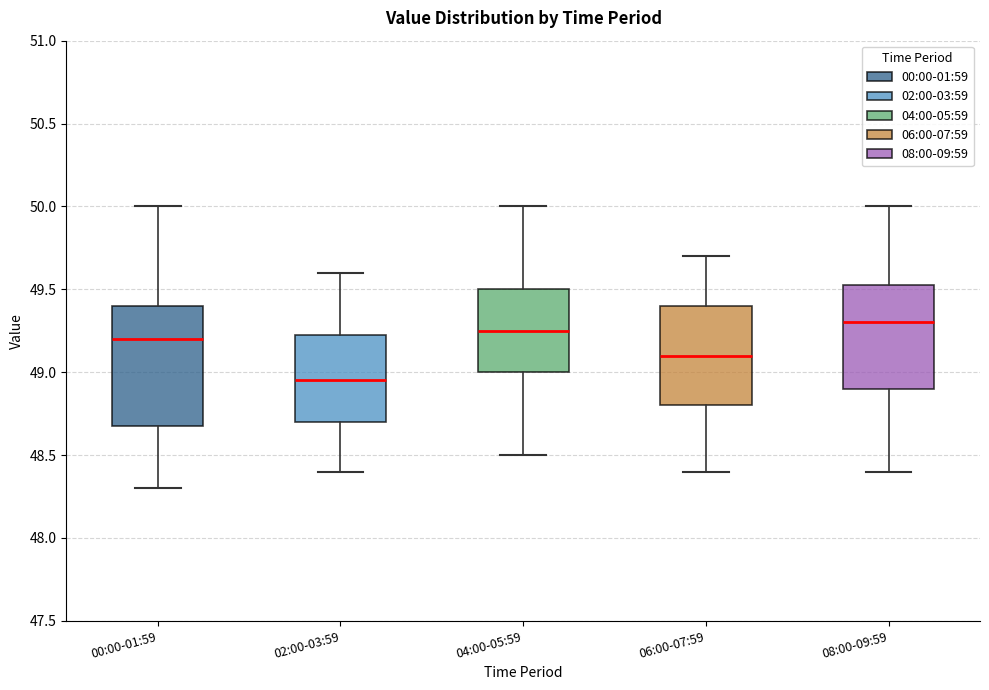

Reading left to right, read every box against the y-axis: the position of its median line, the range the box covers, and the ends of its whiskers. The values are not printed on the chart, so give them approximately, as read against the axis.

00:00-01:59: median 49.20, box 48.70 to 49.40, whiskers 48.30 to 50.00
02:00-03:59: median 48.95, box 48.70 to 49.25, whiskers 48.40 to 49.60
04:00-05:59: median 49.25, box 49.00 to 49.50, whiskers 48.50 to 50.00
06:00-07:59: median 49.10, box 48.80 to 49.40, whiskers 48.40 to 49.70
08:00-09:59: median 49.30, box 48.90 to 49.55, whiskers 48.40 to 50.00